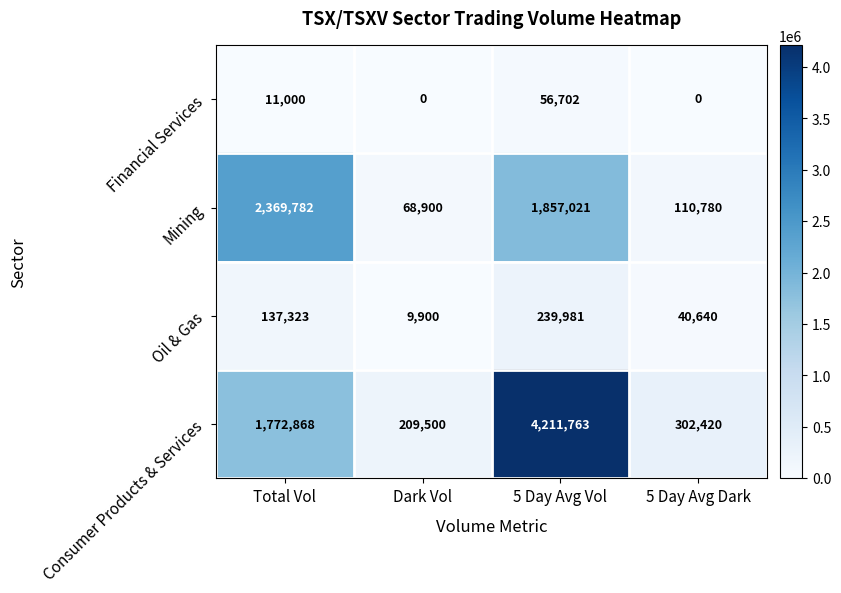

Where does the Mining series first go above 1857021?

Total Vol